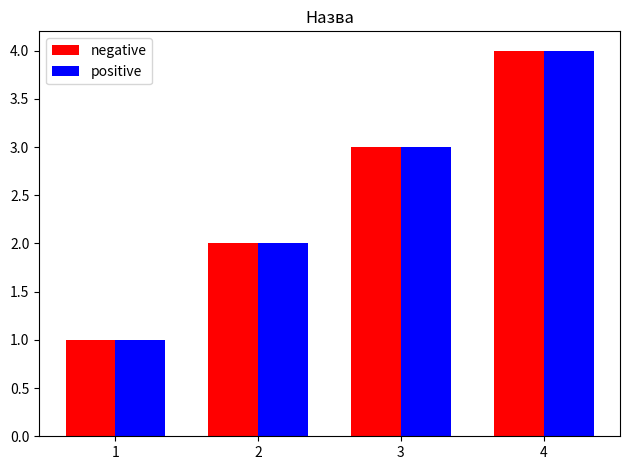

At which category is the sum across all series the highest?

4